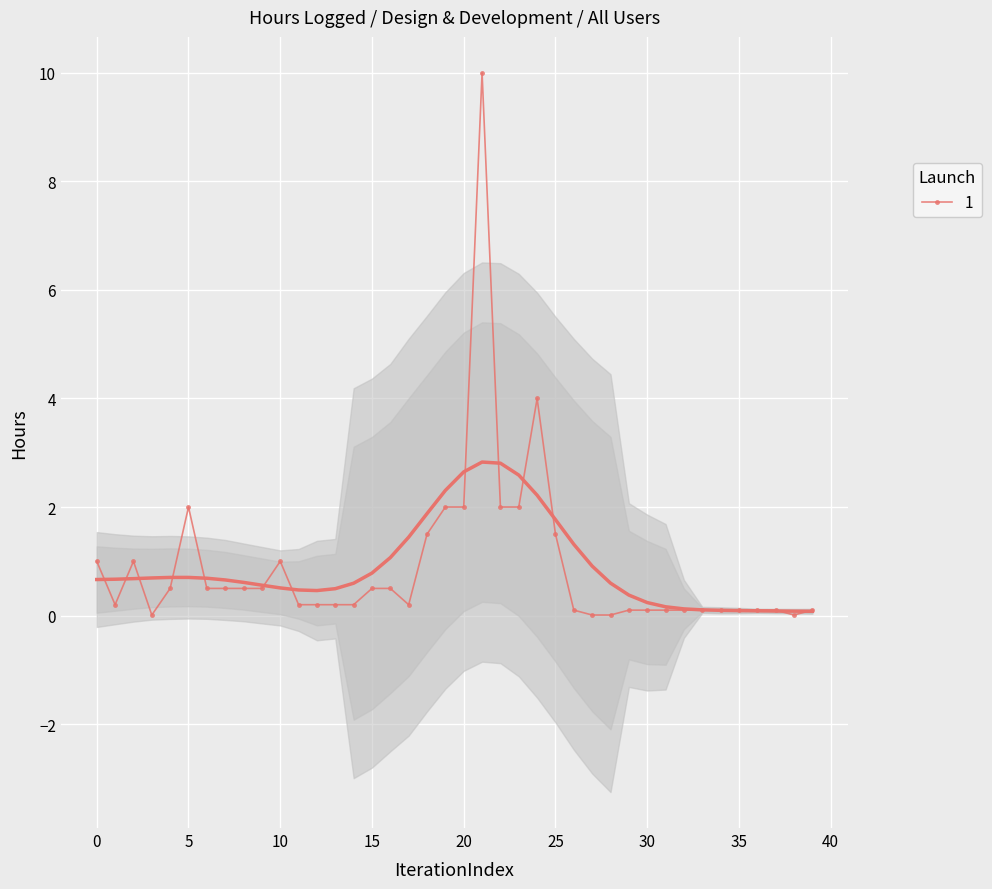

Where is the data nearest to the value 5?

24